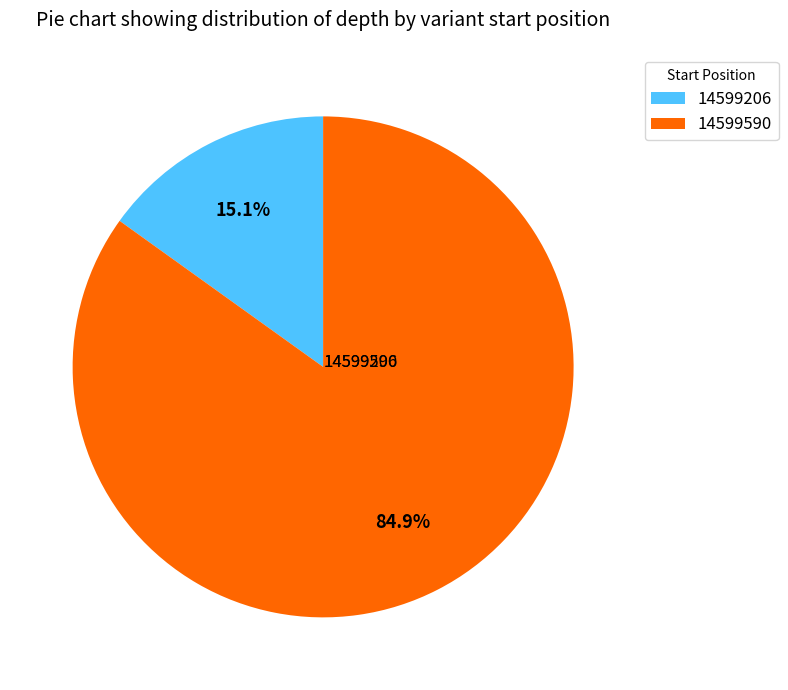

To the nearest percent, what is the difference between the largest and smallest slice percentages?

70%